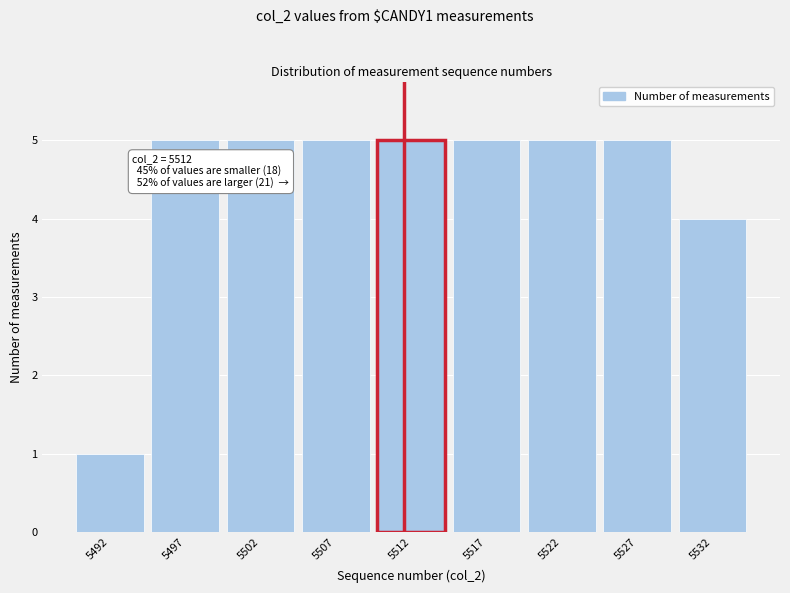

Reading left to right, what are all the values shown in this chart?

5492=1	5497=5	5502=5	5507=5	5512=5	5517=5	5522=5	5527=5	5532=4